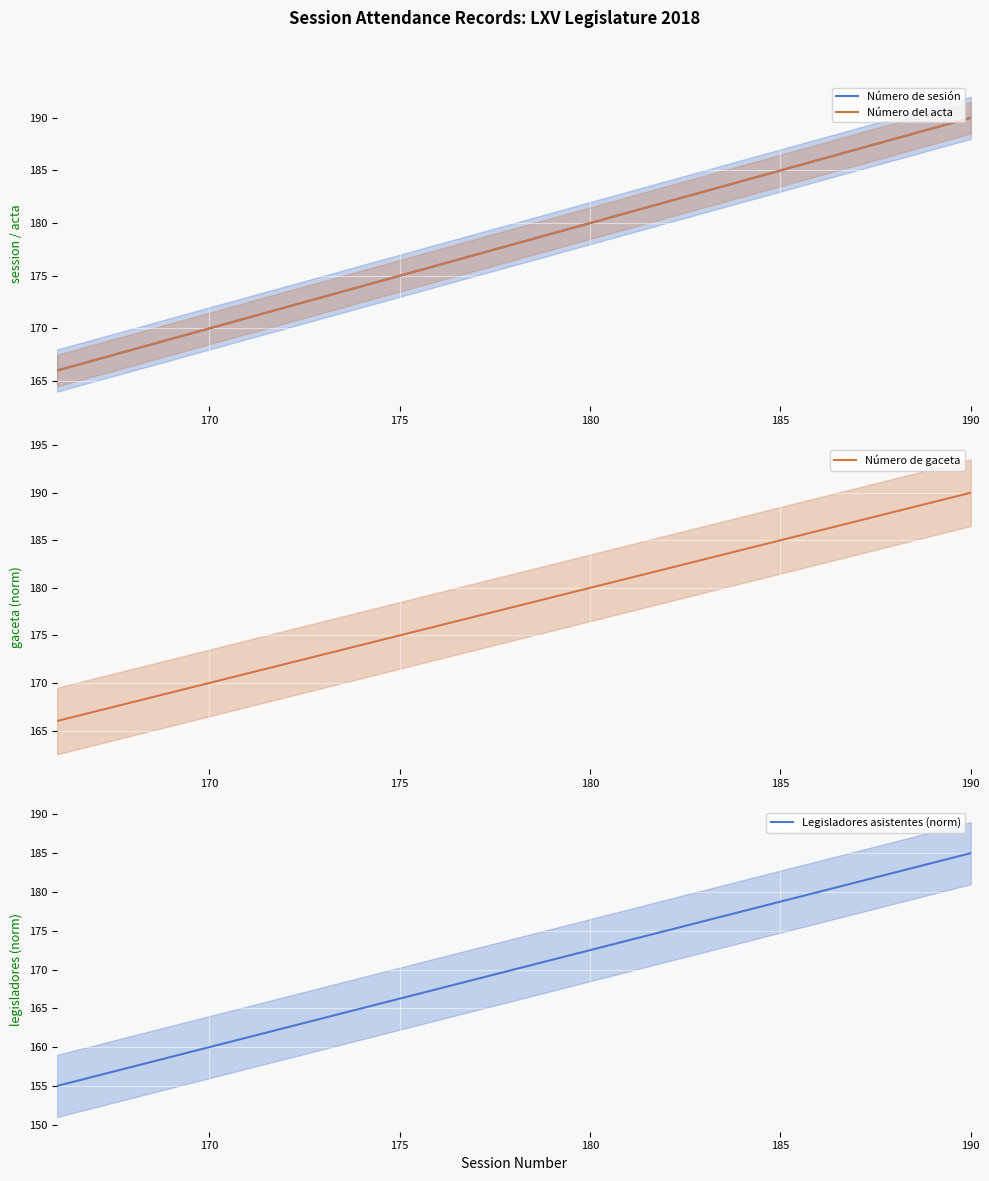

What position from the right is 180?

22